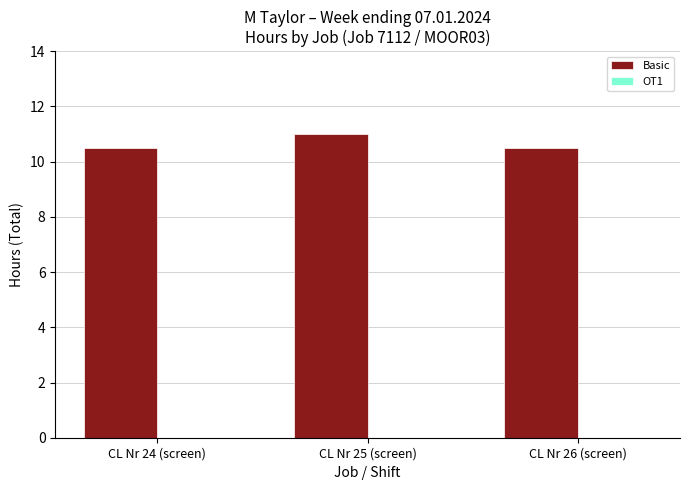

How many categories are shown in the chart?

3